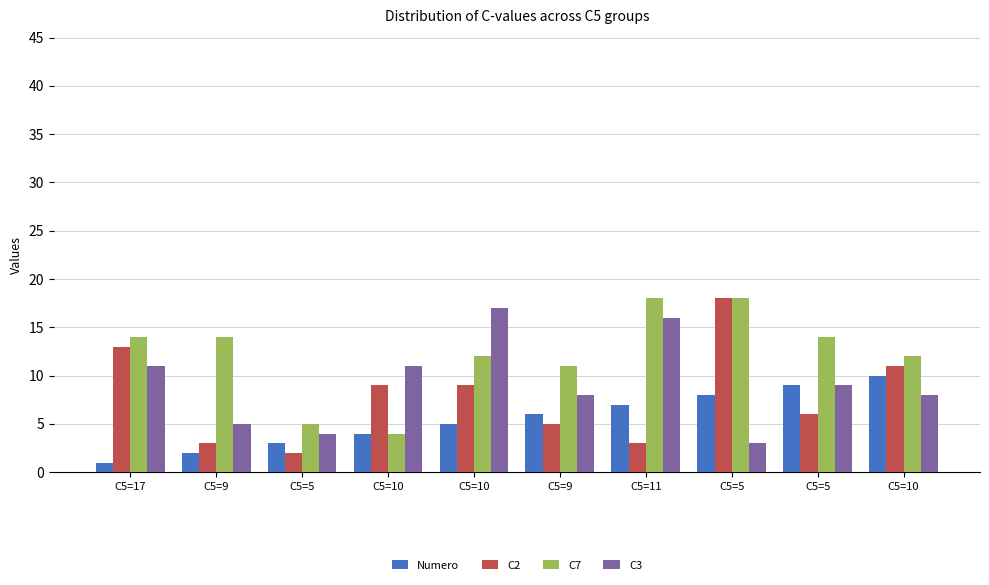

Does the chart contain stacked bars?

No